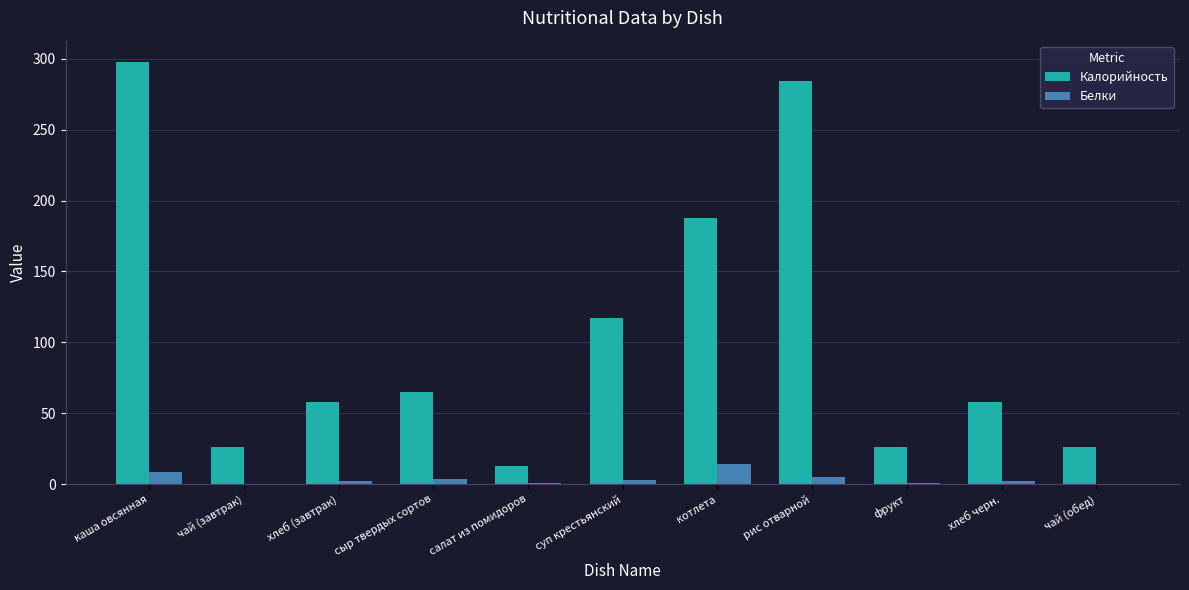

Is it true that Белки equals 8.3 at каша овсянная?

True